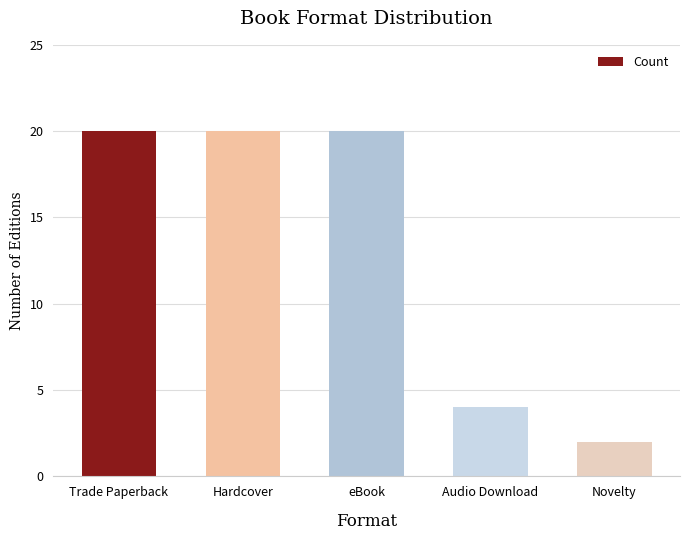

What value does the data have at Hardcover, to the nearest 5?

20